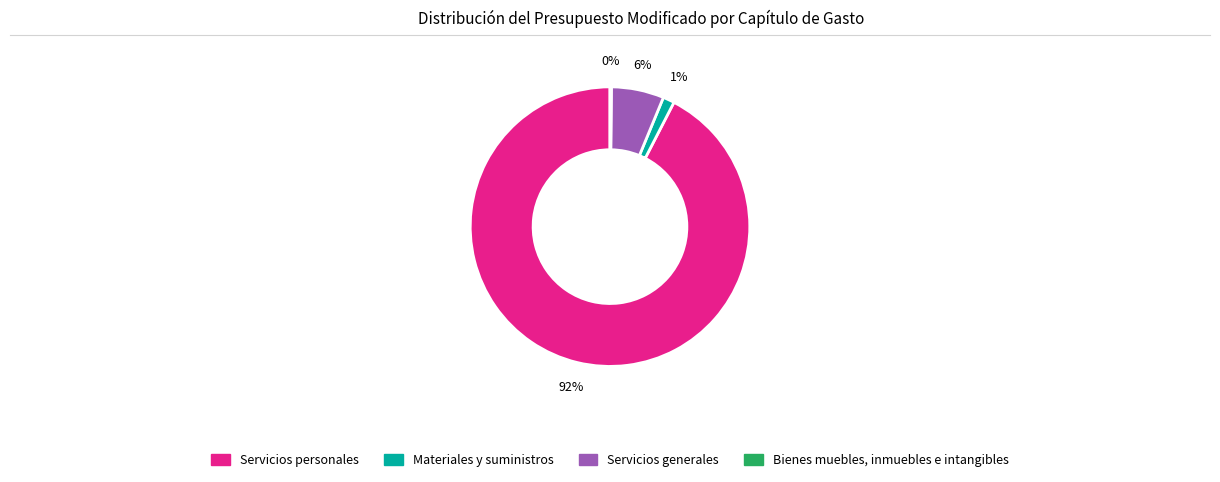

Is there a majority slice in this chart?

Yes